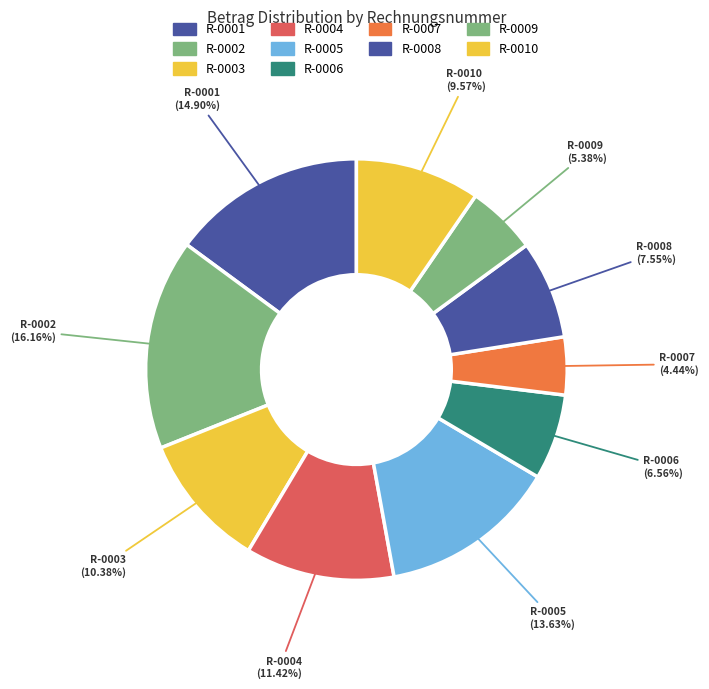

Between R-0010 and R-0007, which is larger?

R-0010